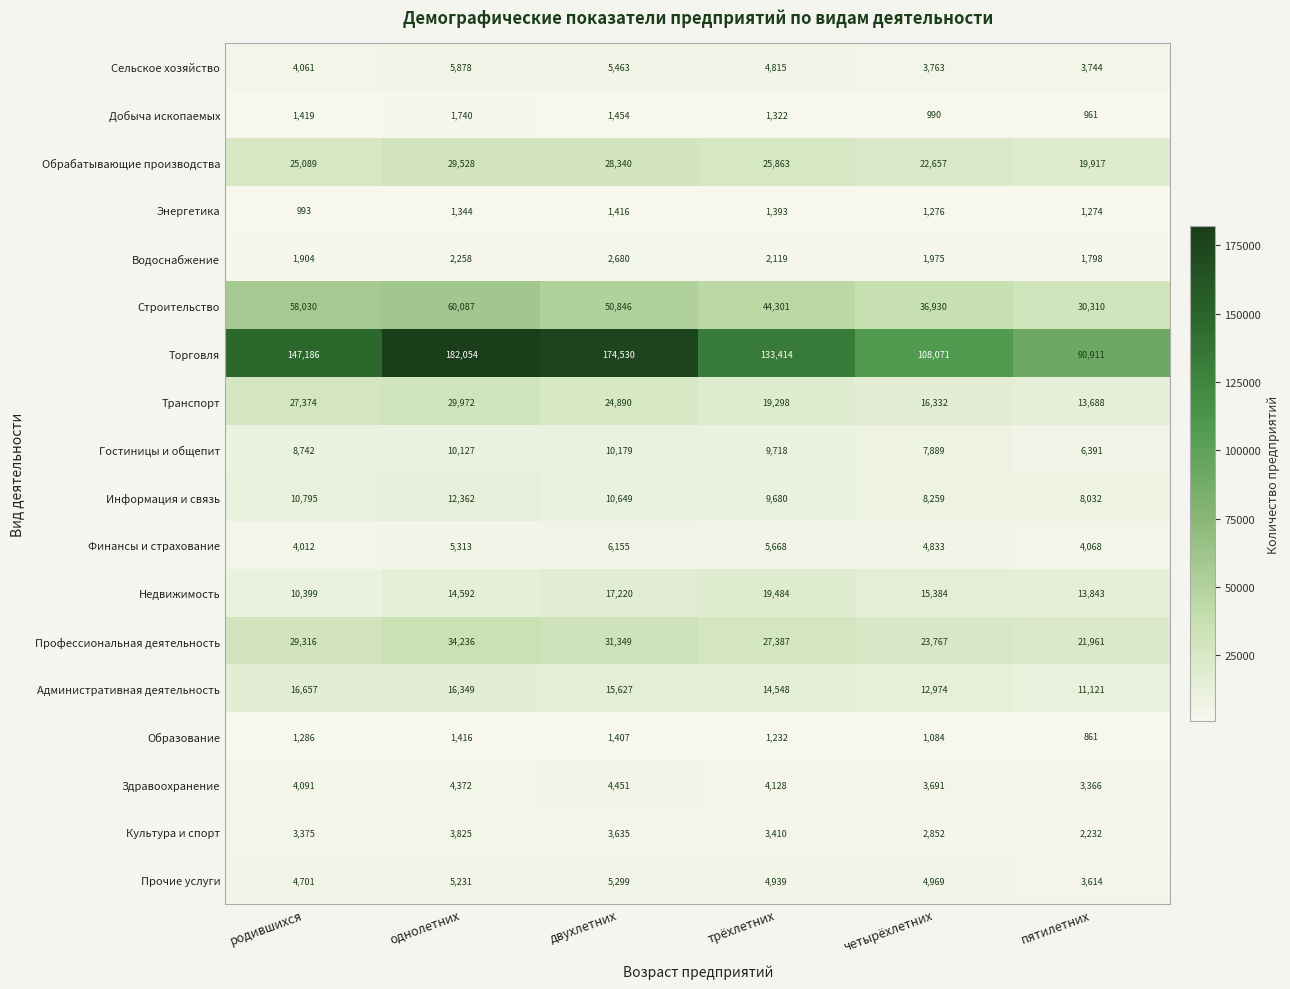

What is the total value across all series at пятилетних?

238092